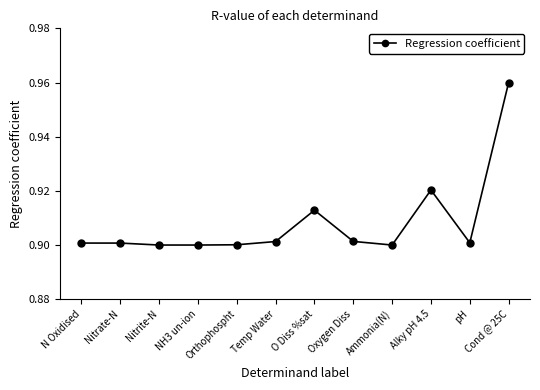

What is the label of the 12th point from the left?

Cond @ 25C